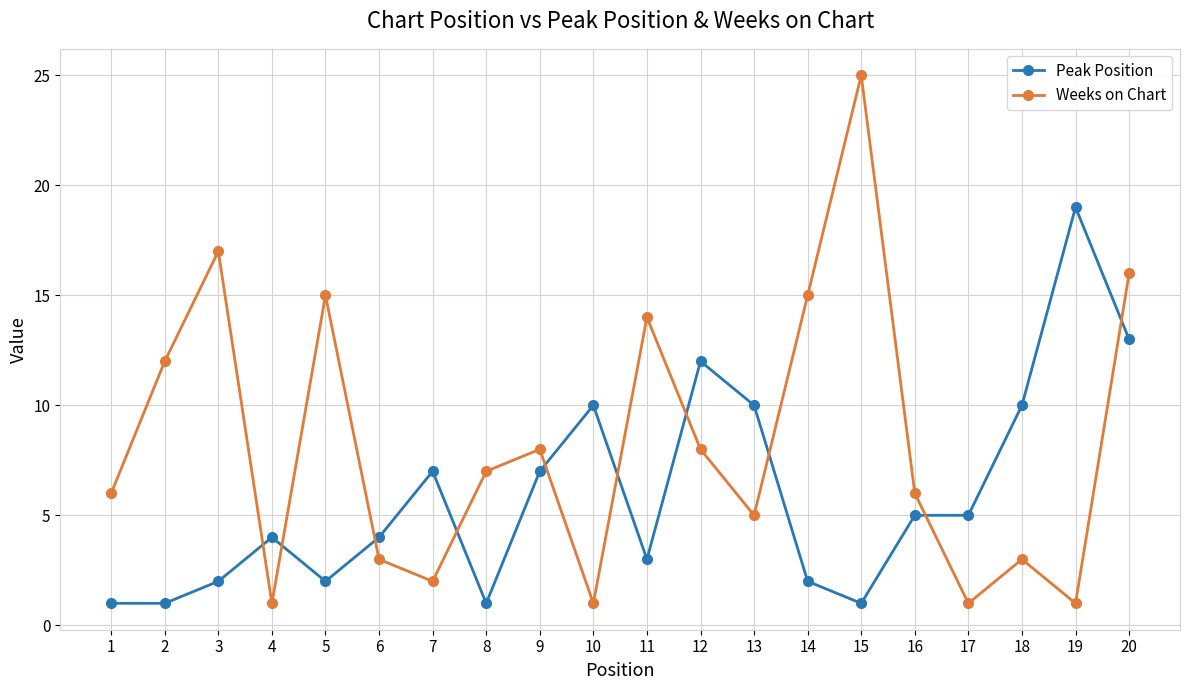

Which category has the highest value in the Weeks on Chart series?

15